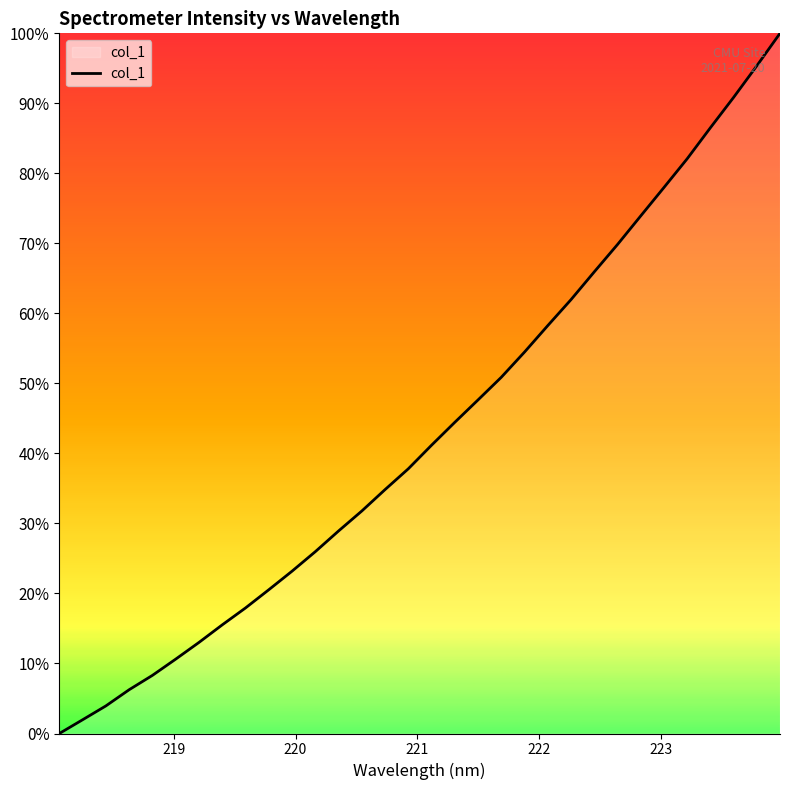

What is the difference between the maximum and minimum values?

100.0